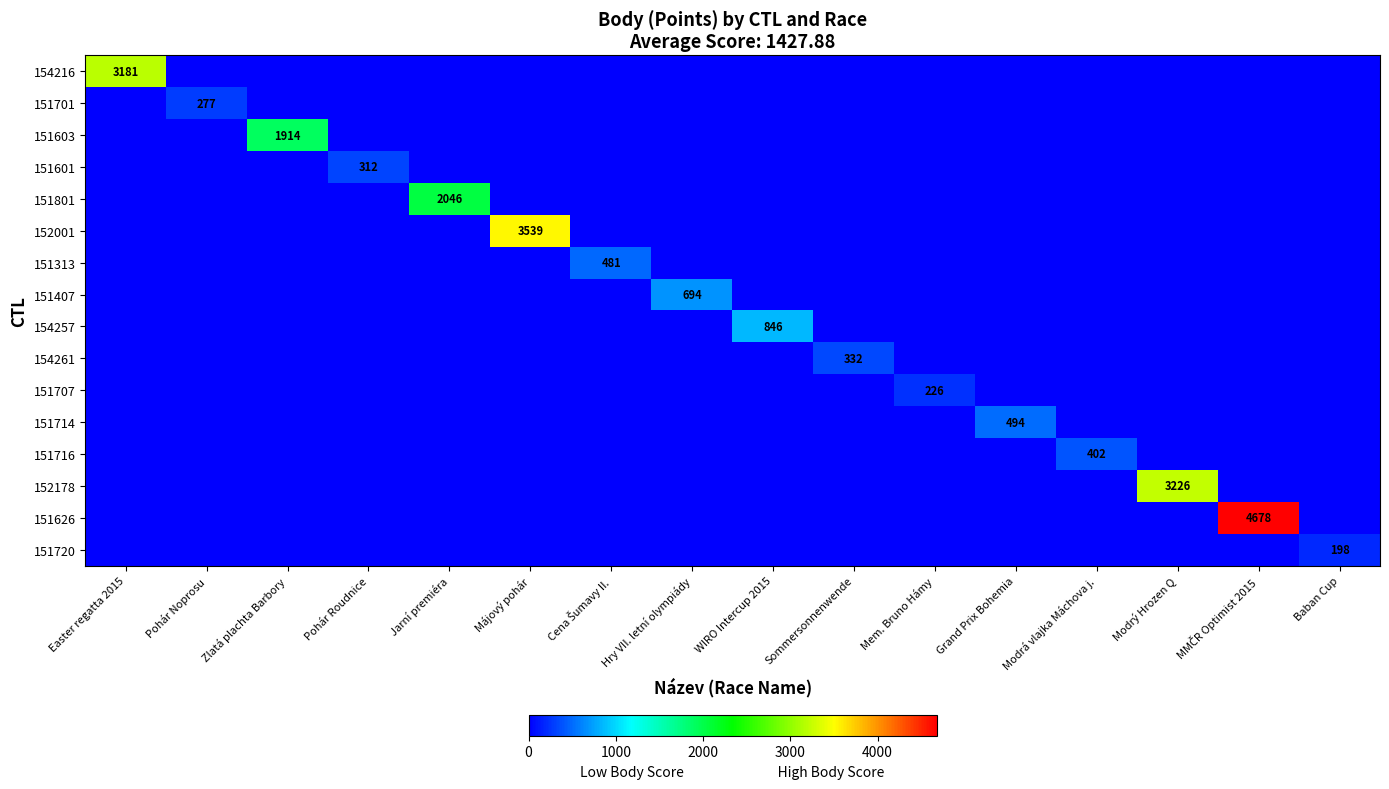

Which has a higher value, Pohár Roudnice or Mem. Bruno Hámy?

Pohár Roudnice